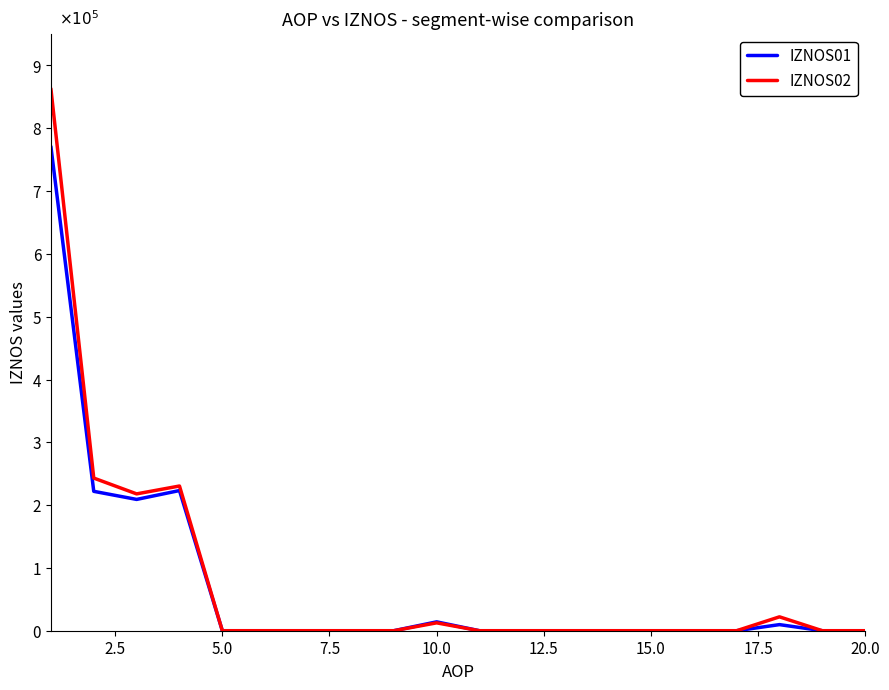

Does the chart display data point markers on the line(s)?

No